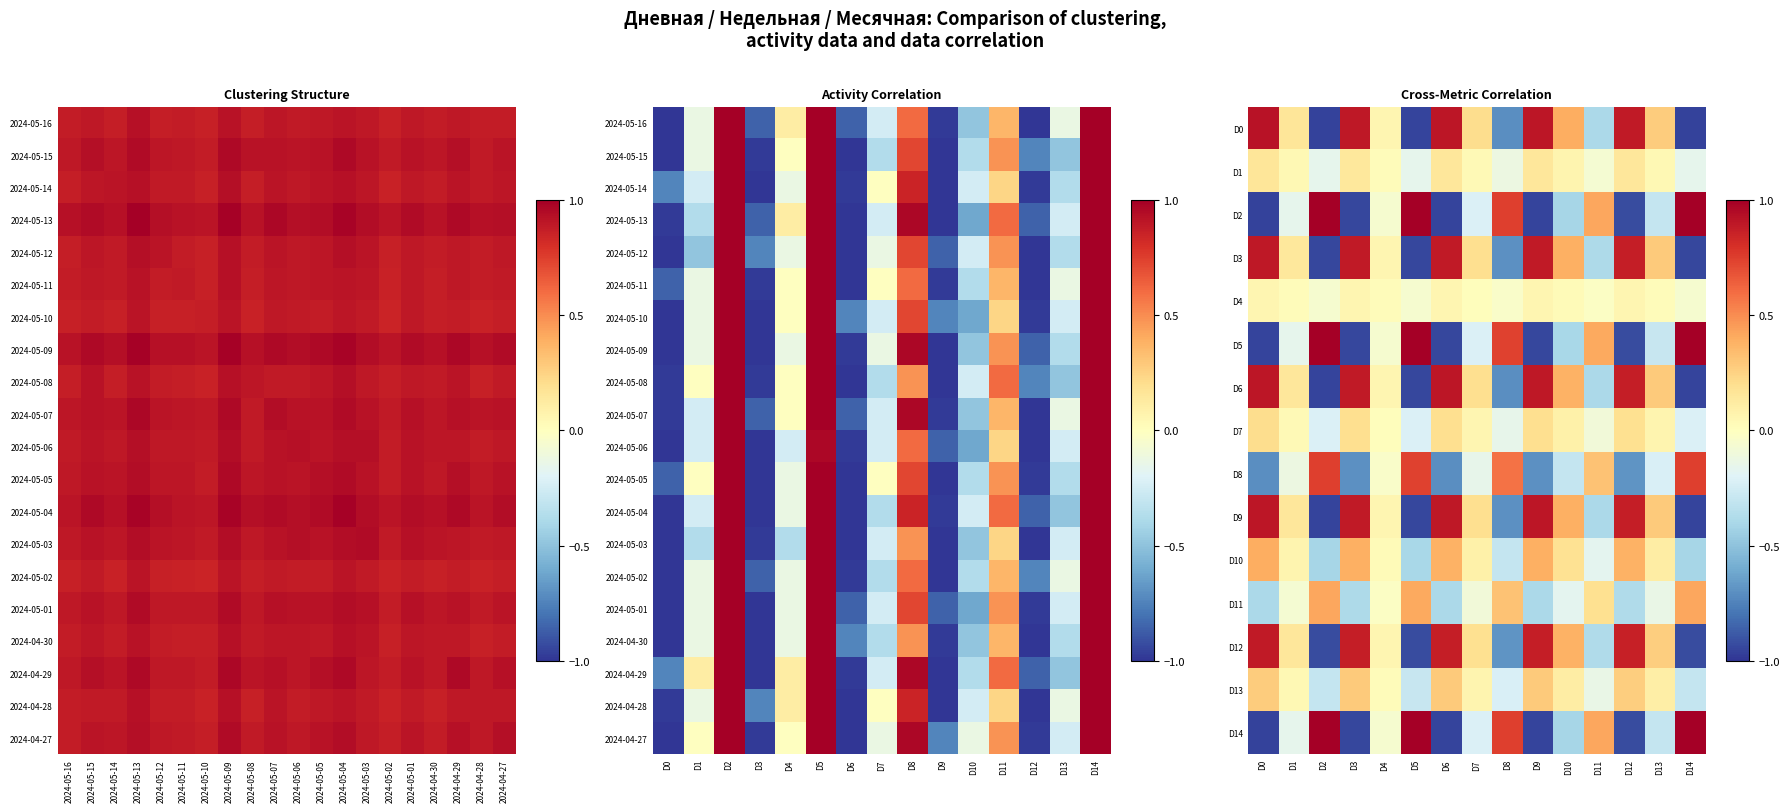

Is it true that D4 equals -0.0 at D14?

False